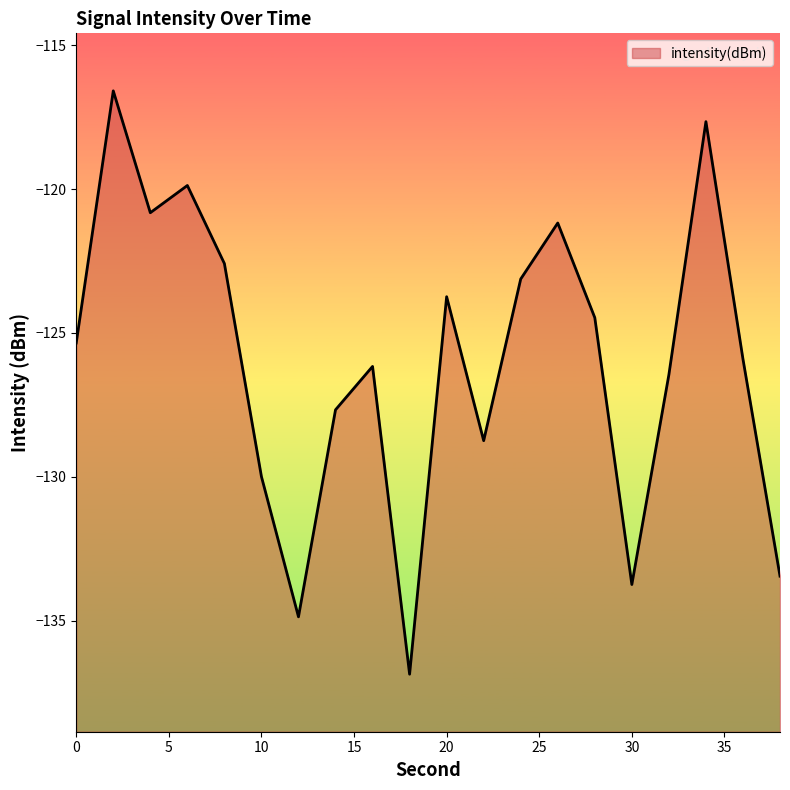

The value at 18 is -136.9. True or false?

True